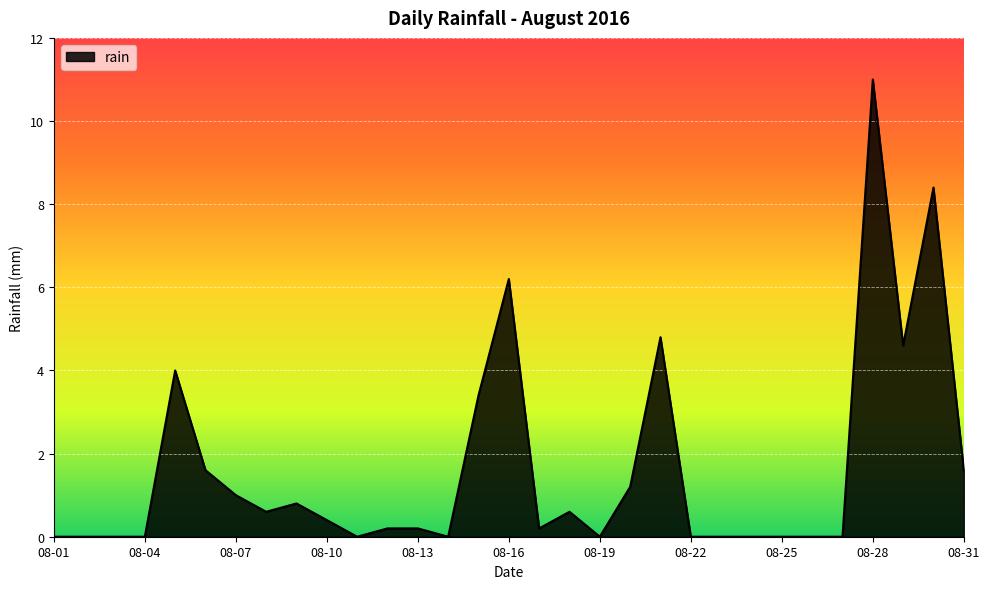

What is the greatest value displayed?

11.0